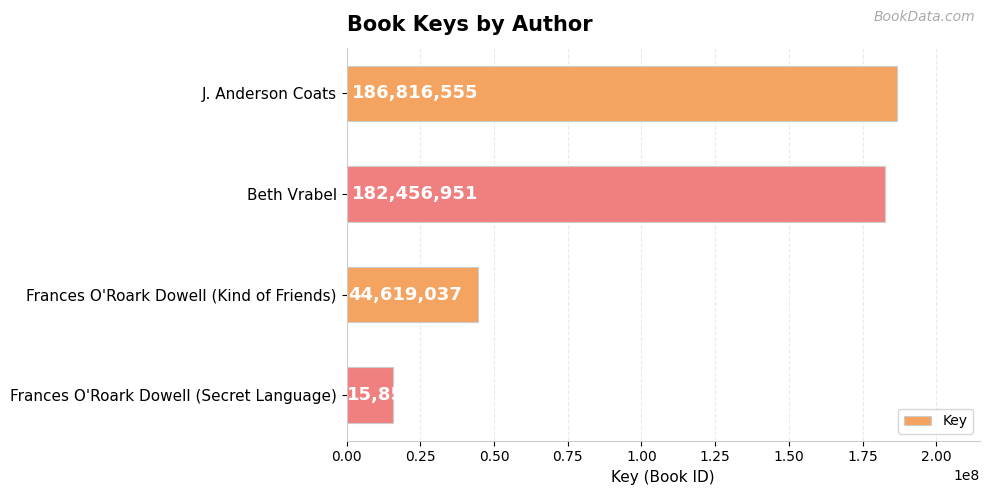

What is the maximum value shown in the chart?

186816555